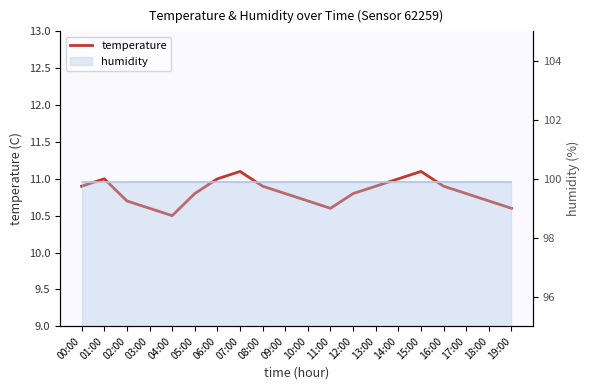

Does the chart have visible grid lines?

No